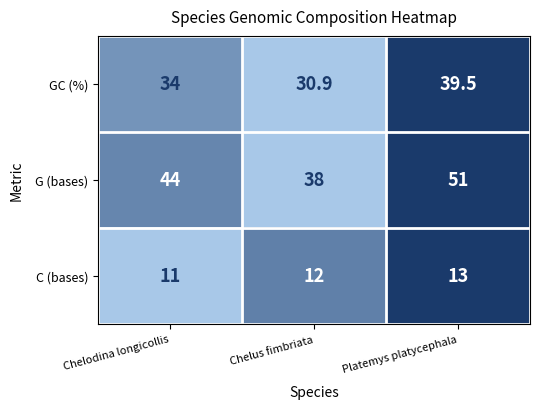

Where is C (bases) nearest to the value 12?

Chelus fimbriata